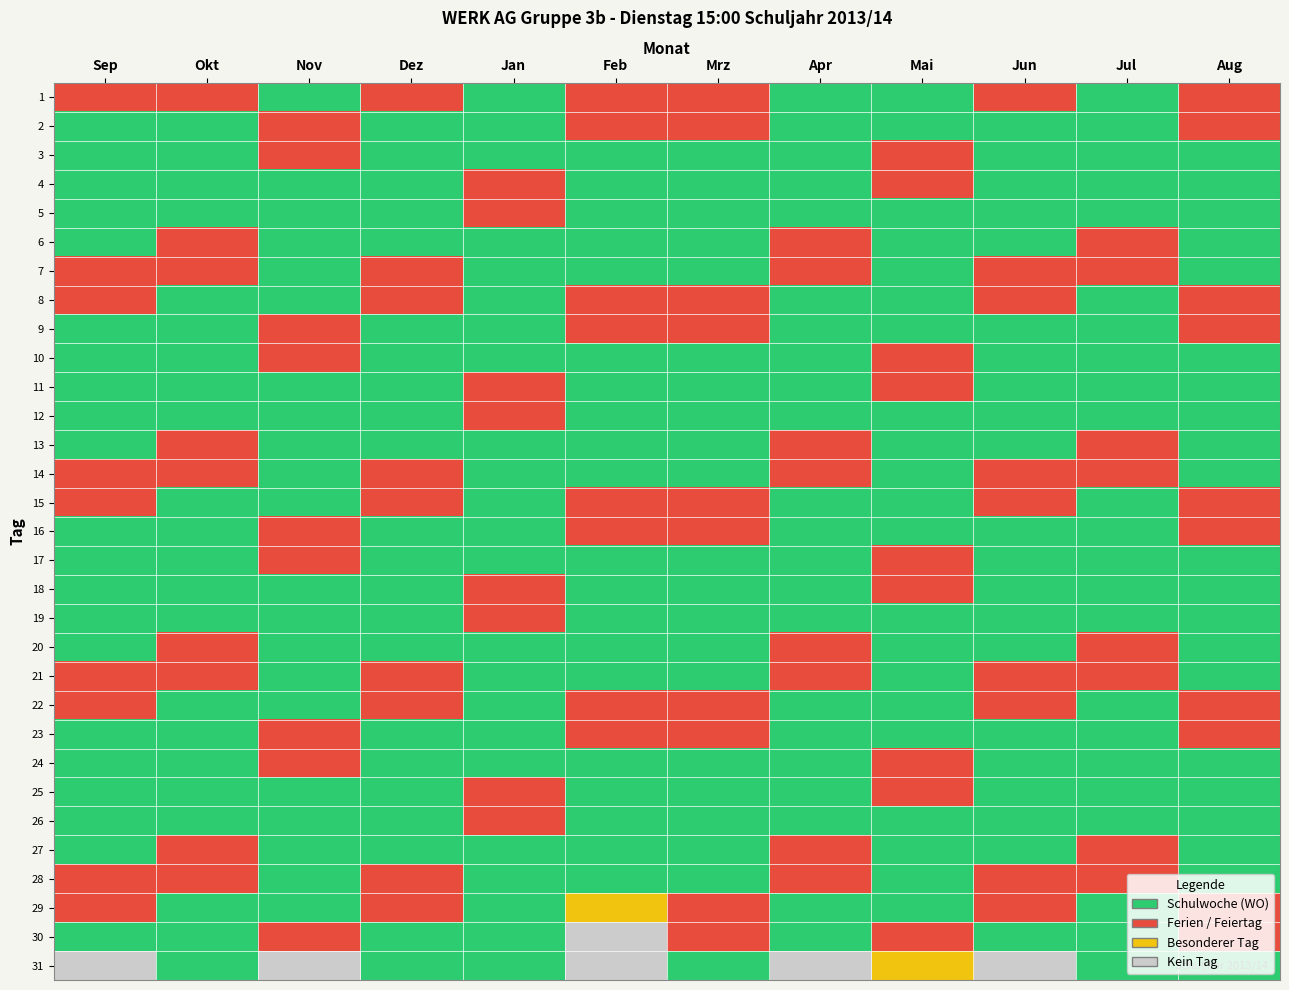

Reading left to right, list all the values displayed in this chart.

1: Sep=0	Okt=0	Nov=1	Dez=0	Jan=1	Feb=0	Mrz=0	Apr=1	Mai=1	Jun=0	Jul=1	Aug=0
2: Sep=1	Okt=1	Nov=0	Dez=1	Jan=1	Feb=0	Mrz=0	Apr=1	Mai=1	Jun=1	Jul=1	Aug=0
3: Sep=1	Okt=1	Nov=0	Dez=1	Jan=1	Feb=1	Mrz=1	Apr=1	Mai=0	Jun=1	Jul=1	Aug=1
4: Sep=1	Okt=1	Nov=1	Dez=1	Jan=0	Feb=1	Mrz=1	Apr=1	Mai=0	Jun=1	Jul=1	Aug=1
5: Sep=1	Okt=1	Nov=1	Dez=1	Jan=0	Feb=1	Mrz=1	Apr=1	Mai=1	Jun=1	Jul=1	Aug=1
6: Sep=1	Okt=0	Nov=1	Dez=1	Jan=1	Feb=1	Mrz=1	Apr=0	Mai=1	Jun=1	Jul=0	Aug=1
7: Sep=0	Okt=0	Nov=1	Dez=0	Jan=1	Feb=1	Mrz=1	Apr=0	Mai=1	Jun=0	Jul=0	Aug=1
8: Sep=0	Okt=1	Nov=1	Dez=0	Jan=1	Feb=0	Mrz=0	Apr=1	Mai=1	Jun=0	Jul=1	Aug=0
9: Sep=1	Okt=1	Nov=0	Dez=1	Jan=1	Feb=0	Mrz=0	Apr=1	Mai=1	Jun=1	Jul=1	Aug=0
10: Sep=1	Okt=1	Nov=0	Dez=1	Jan=1	Feb=1	Mrz=1	Apr=1	Mai=0	Jun=1	Jul=1	Aug=1
11: Sep=1	Okt=1	Nov=1	Dez=1	Jan=0	Feb=1	Mrz=1	Apr=1	Mai=0	Jun=1	Jul=1	Aug=1
12: Sep=1	Okt=1	Nov=1	Dez=1	Jan=0	Feb=1	Mrz=1	Apr=1	Mai=1	Jun=1	Jul=1	Aug=1
13: Sep=1	Okt=0	Nov=1	Dez=1	Jan=1	Feb=1	Mrz=1	Apr=0	Mai=1	Jun=1	Jul=0	Aug=1
14: Sep=0	Okt=0	Nov=1	Dez=0	Jan=1	Feb=1	Mrz=1	Apr=0	Mai=1	Jun=0	Jul=0	Aug=1
15: Sep=0	Okt=1	Nov=1	Dez=0	Jan=1	Feb=0	Mrz=0	Apr=1	Mai=1	Jun=0	Jul=1	Aug=0
16: Sep=1	Okt=1	Nov=0	Dez=1	Jan=1	Feb=0	Mrz=0	Apr=1	Mai=1	Jun=1	Jul=1	Aug=0
17: Sep=1	Okt=1	Nov=0	Dez=1	Jan=1	Feb=1	Mrz=1	Apr=1	Mai=0	Jun=1	Jul=1	Aug=1
18: Sep=1	Okt=1	Nov=1	Dez=1	Jan=0	Feb=1	Mrz=1	Apr=1	Mai=0	Jun=1	Jul=1	Aug=1
19: Sep=1	Okt=1	Nov=1	Dez=1	Jan=0	Feb=1	Mrz=1	Apr=1	Mai=1	Jun=1	Jul=1	Aug=1
20: Sep=1	Okt=0	Nov=1	Dez=1	Jan=1	Feb=1	Mrz=1	Apr=0	Mai=1	Jun=1	Jul=0	Aug=1
21: Sep=0	Okt=0	Nov=1	Dez=0	Jan=1	Feb=1	Mrz=1	Apr=0	Mai=1	Jun=0	Jul=0	Aug=1
22: Sep=0	Okt=1	Nov=1	Dez=0	Jan=1	Feb=0	Mrz=0	Apr=1	Mai=1	Jun=0	Jul=1	Aug=0
23: Sep=1	Okt=1	Nov=0	Dez=1	Jan=1	Feb=0	Mrz=0	Apr=1	Mai=1	Jun=1	Jul=1	Aug=0
24: Sep=1	Okt=1	Nov=0	Dez=1	Jan=1	Feb=1	Mrz=1	Apr=1	Mai=0	Jun=1	Jul=1	Aug=1
25: Sep=1	Okt=1	Nov=1	Dez=1	Jan=0	Feb=1	Mrz=1	Apr=1	Mai=0	Jun=1	Jul=1	Aug=1
26: Sep=1	Okt=1	Nov=1	Dez=1	Jan=0	Feb=1	Mrz=1	Apr=1	Mai=1	Jun=1	Jul=1	Aug=1
27: Sep=1	Okt=0	Nov=1	Dez=1	Jan=1	Feb=1	Mrz=1	Apr=0	Mai=1	Jun=1	Jul=0	Aug=1
28: Sep=0	Okt=0	Nov=1	Dez=0	Jan=1	Feb=1	Mrz=1	Apr=0	Mai=1	Jun=0	Jul=0	Aug=1
29: Sep=0	Okt=1	Nov=1	Dez=0	Jan=1	Feb=2	Mrz=0	Apr=1	Mai=1	Jun=0	Jul=1	Aug=0
30: Sep=1	Okt=1	Nov=0	Dez=1	Jan=1	Feb=3	Mrz=0	Apr=1	Mai=0	Jun=1	Jul=1	Aug=0
31: Sep=3	Okt=1	Nov=3	Dez=1	Jan=1	Feb=3	Mrz=1	Apr=3	Mai=2	Jun=3	Jul=1	Aug=1